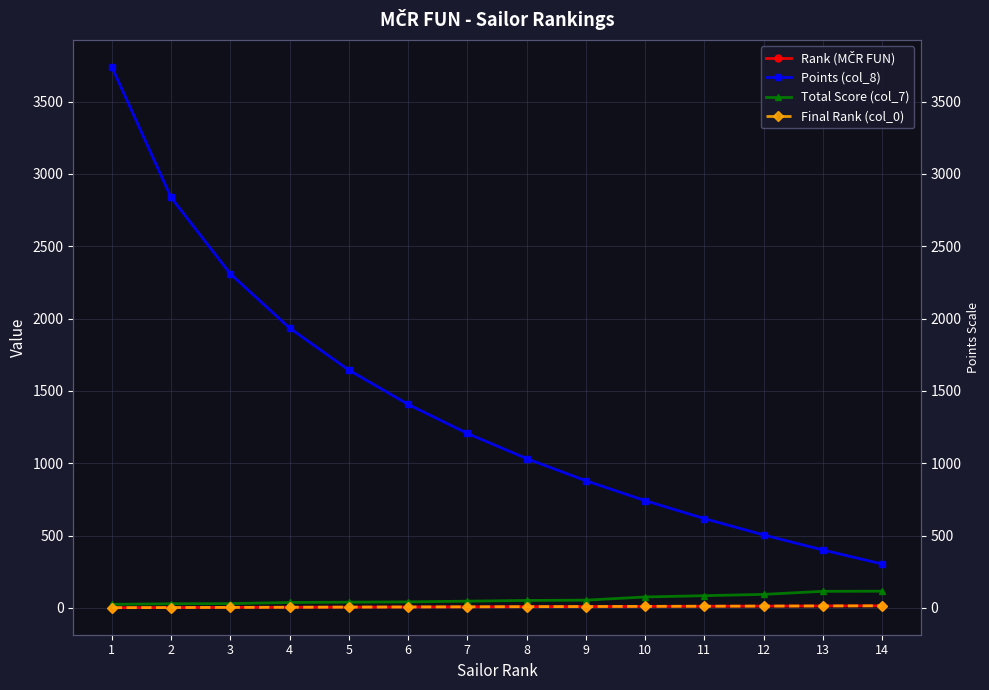

Is this an area chart (filled region under the line)?

No